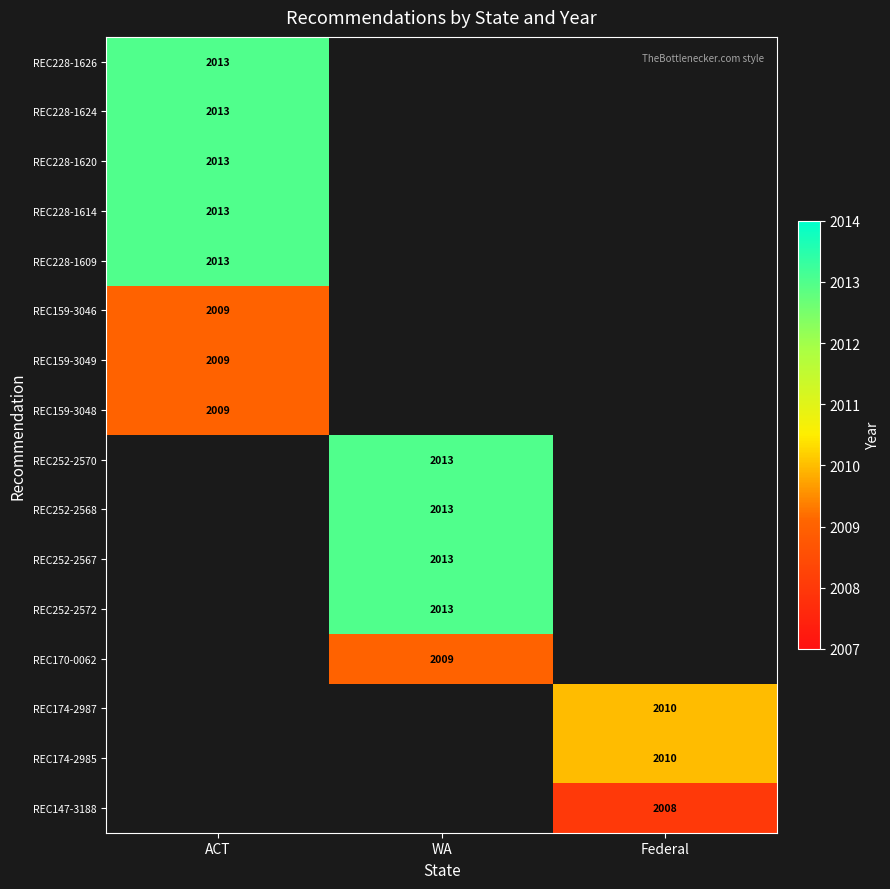

The value of REC159-3046 at ACT is 2723. True or false?

False